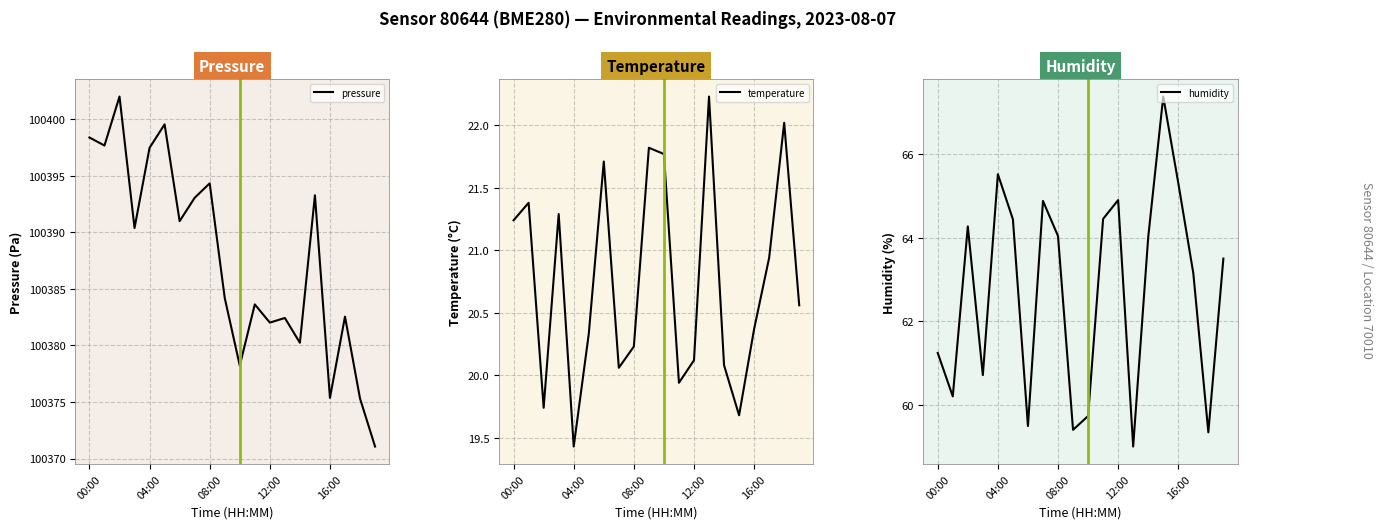

True or false: pressure has a value of 100382.0 at 12:00.

True